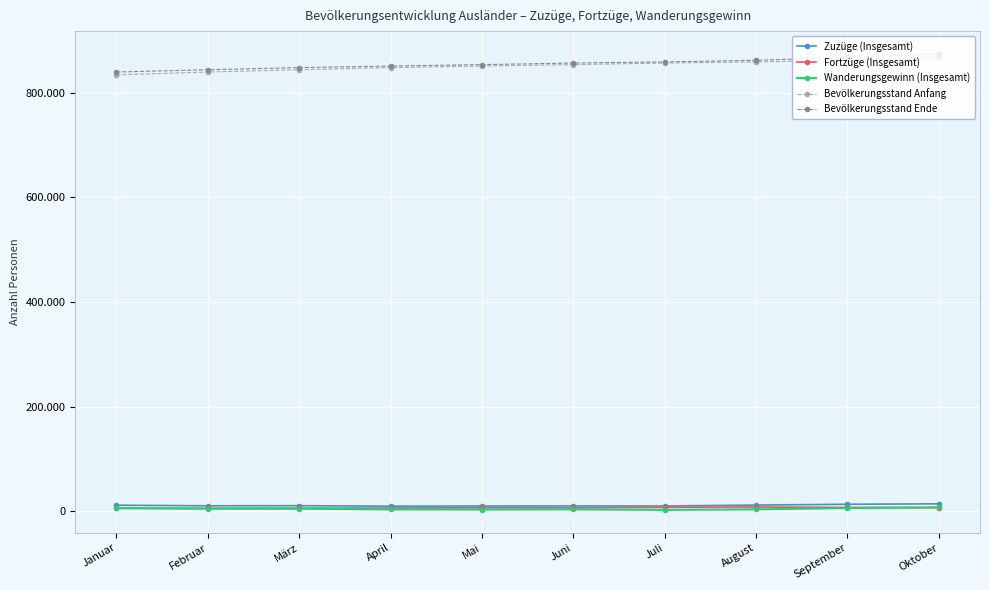

What is the label of the 4th point from the right?

Juli